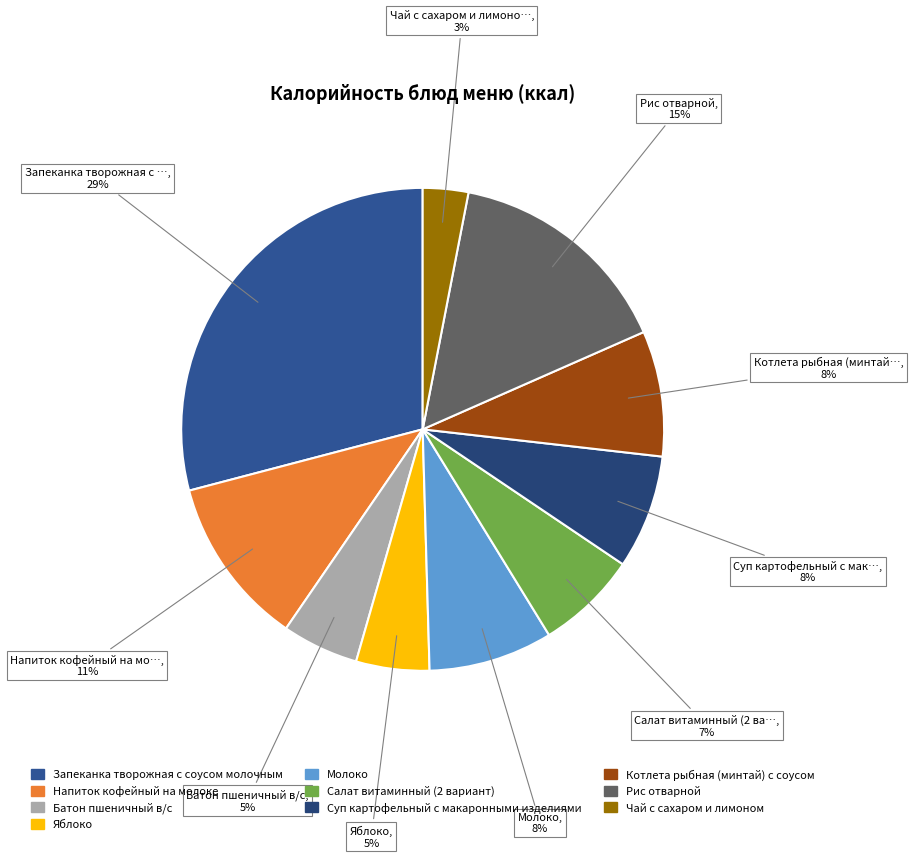

What percentage do Рис отварной and Молоко together represent?

23.7%